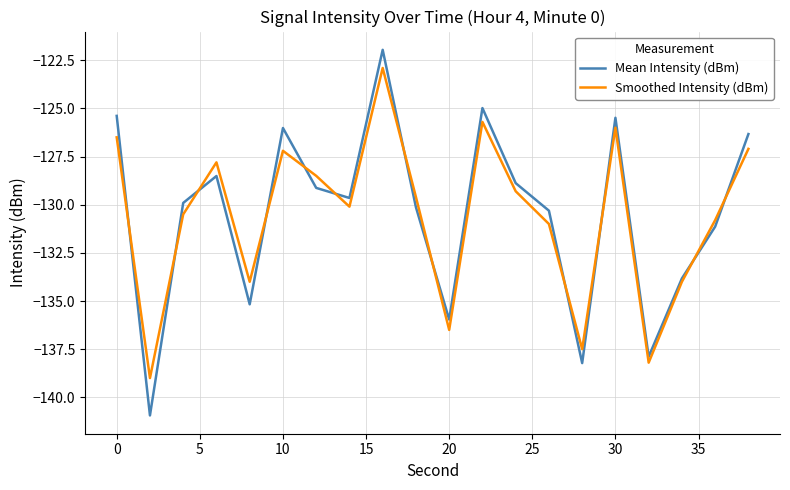

Which series has the largest range (max minus min)?

Mean Intensity (dBm)